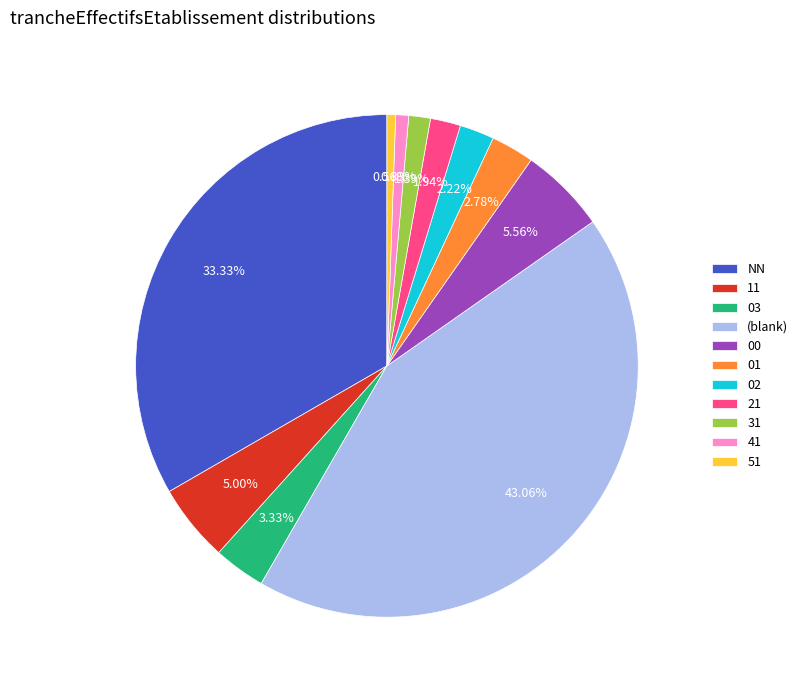

To the nearest percent, what percentage of the pie is 31?

1%